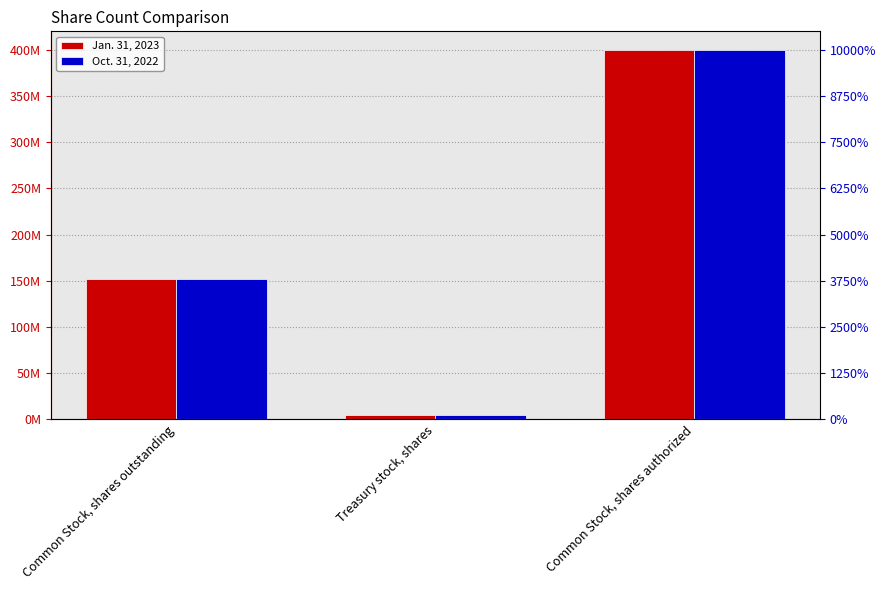

What is the value of the Oct. 31, 2022 bar at the 1st from the left?

152375000